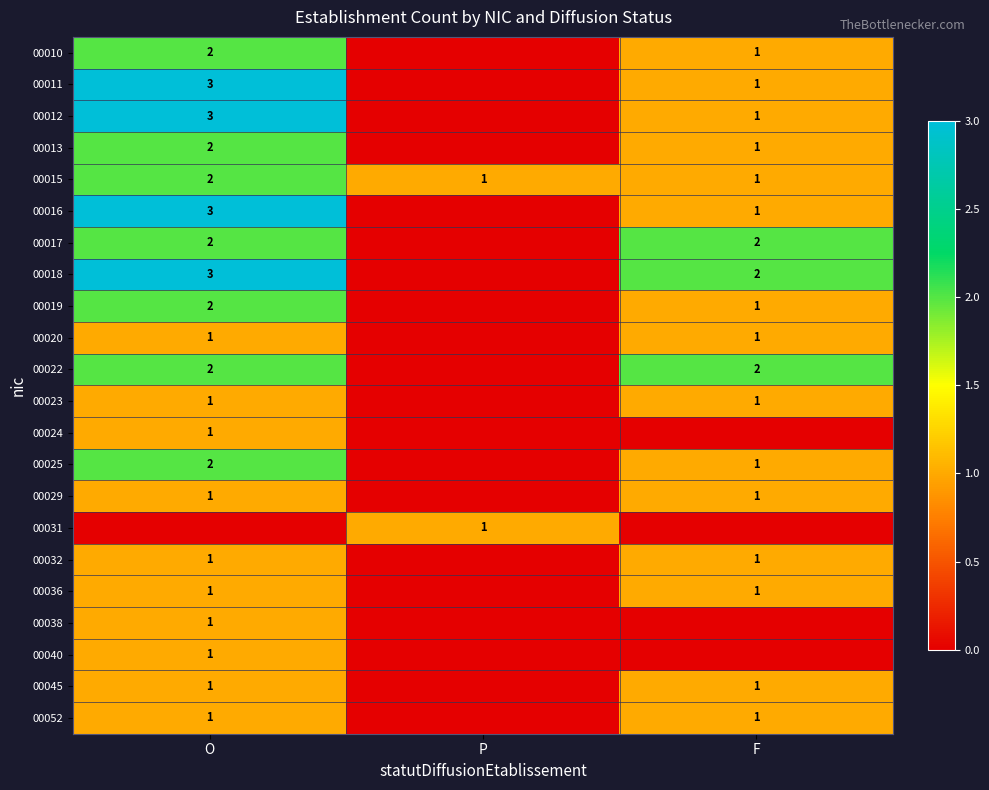

Is it true that 00029 equals 1 at O?

True